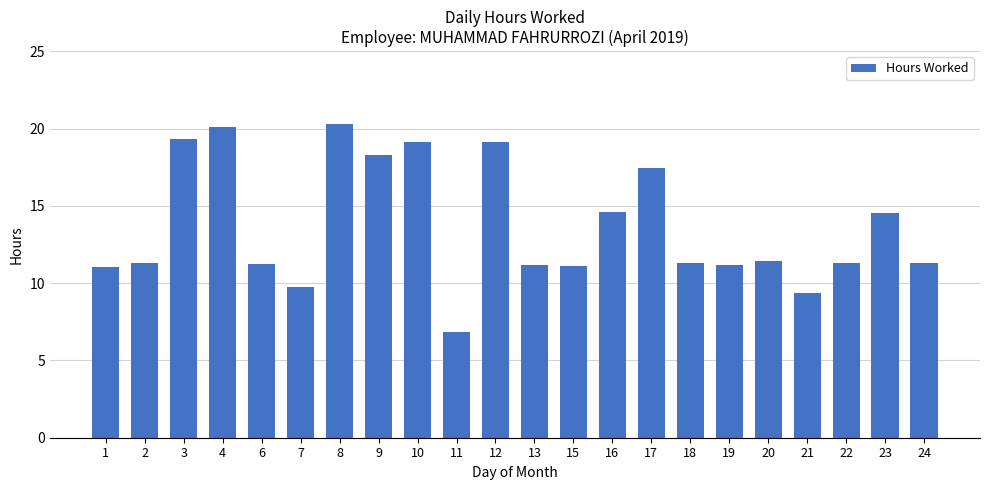

At which category does the chart reach its minimum across all series?

11